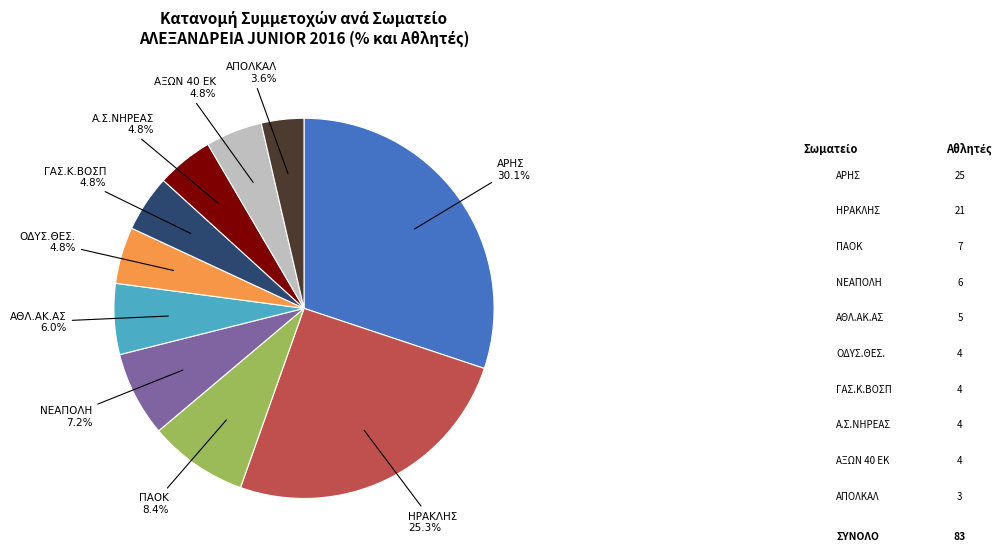

Is there any slice that represents more than half of the pie?

No